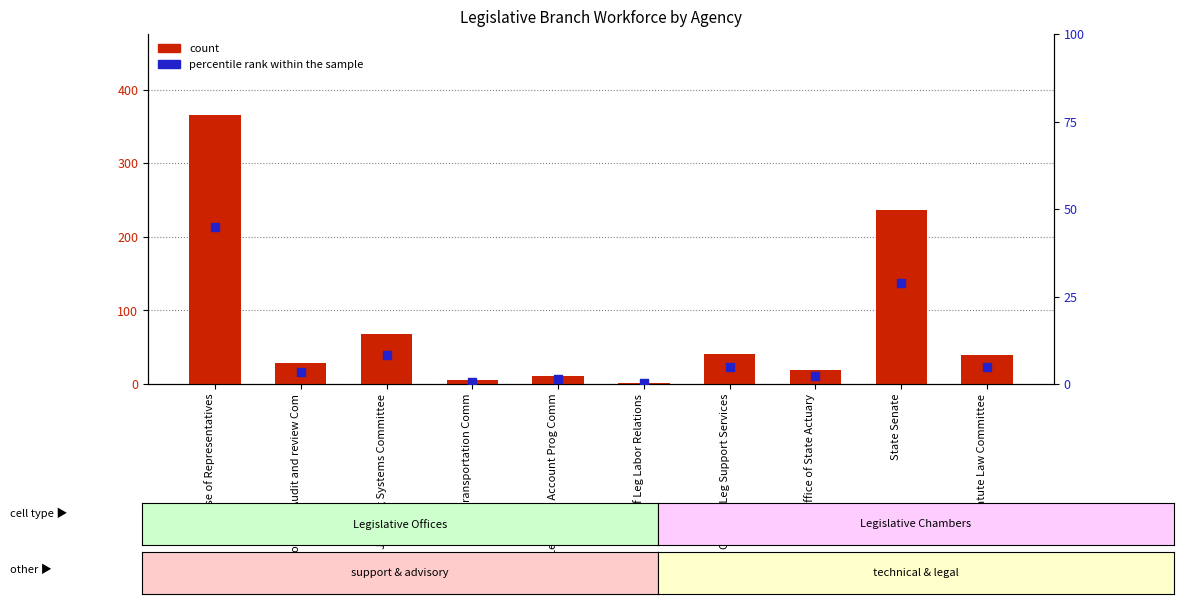

What is the total value across all series at Office of State Actuary?

21.3